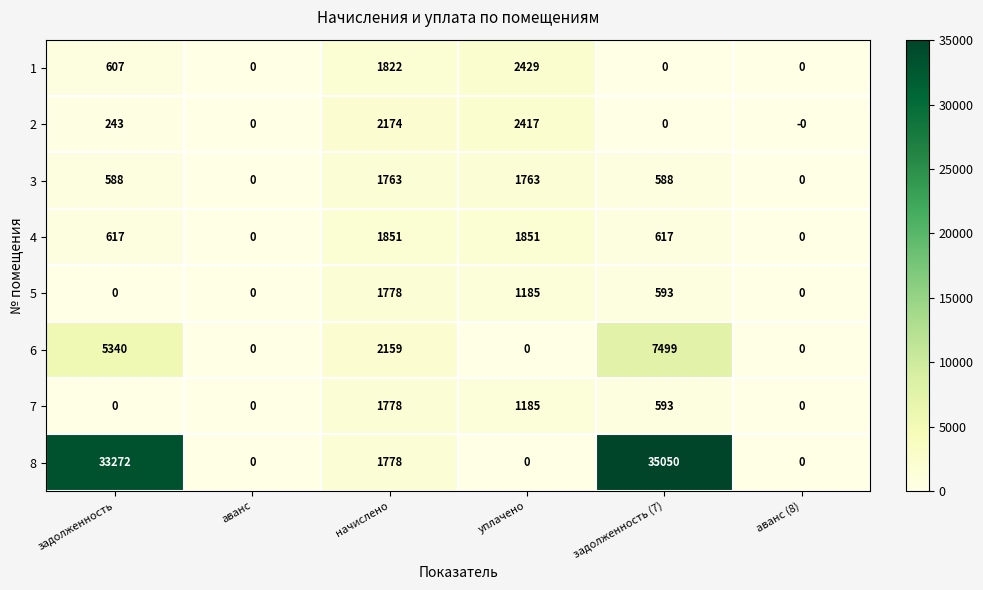

Which series has the largest total across all categories?

8